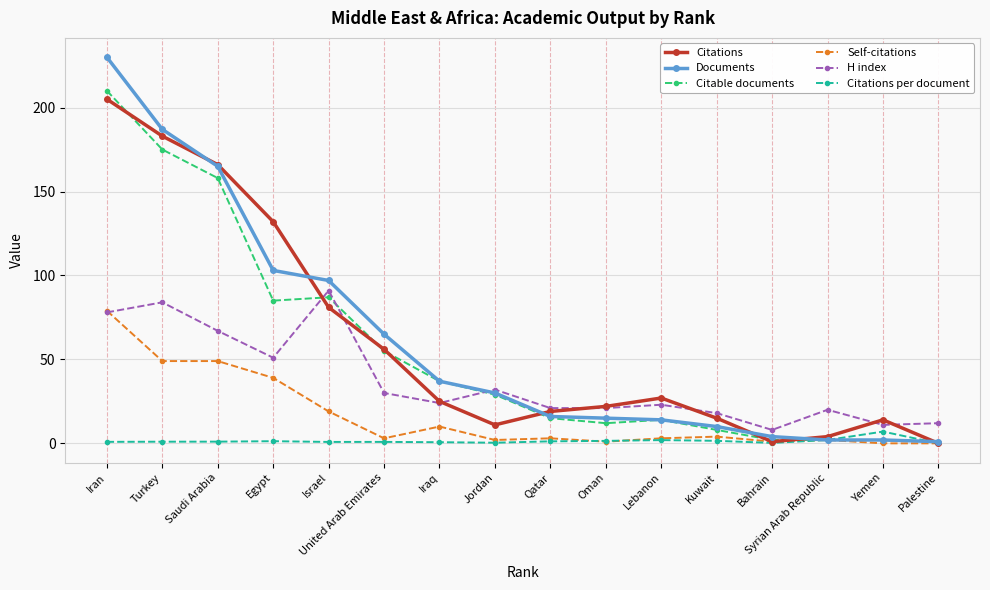

True or false: Citations has more than 1 points higher than both neighbors.

True